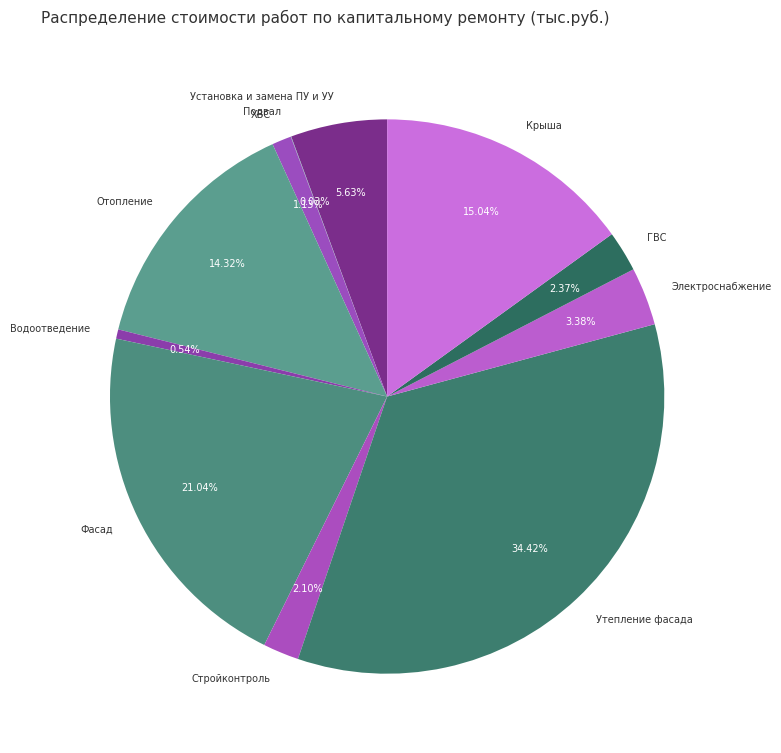

What is the ratio of the value at Фасад to the value at Стройконтроль?

10.0